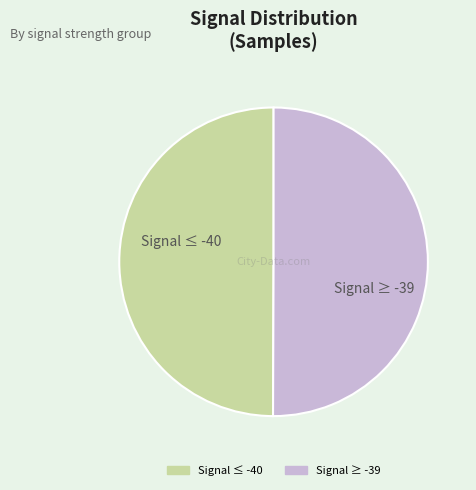

To the nearest percent, what is the average slice percentage?

50%